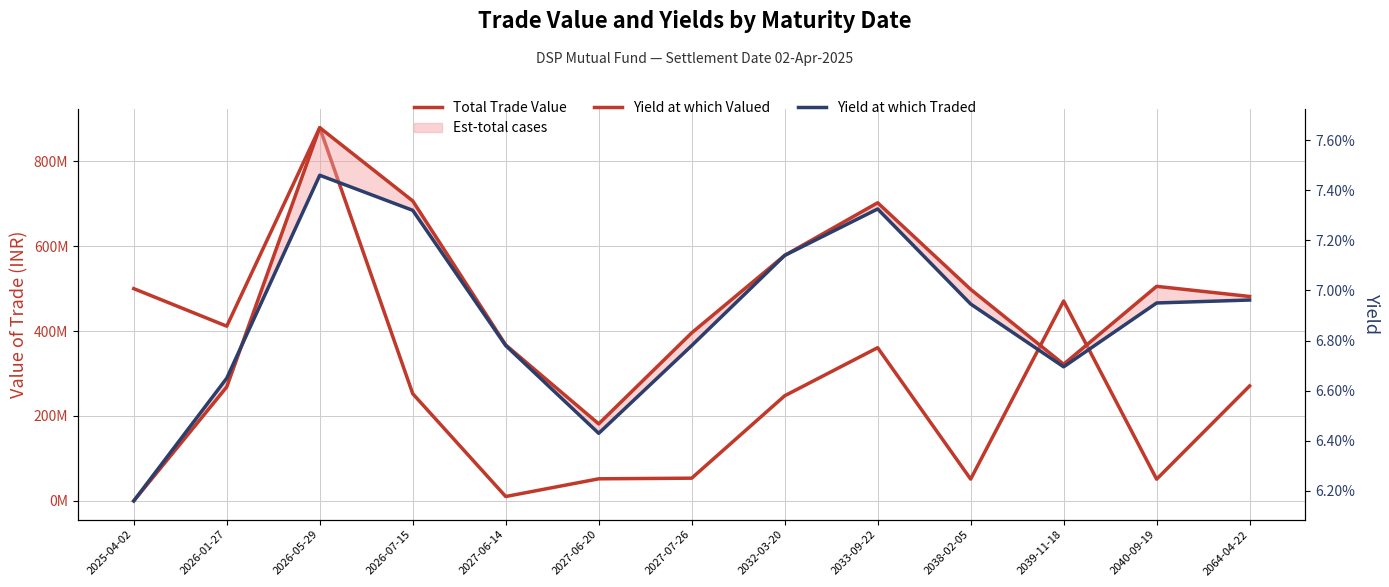

Which has a higher value, 2026-01-27 or 2026-05-29?

2026-05-29